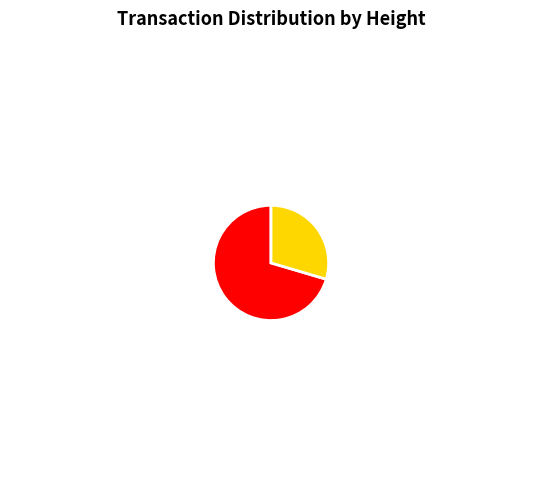

Which category has the biggest portion of the pie?

MultiOutSame Payment (4457)